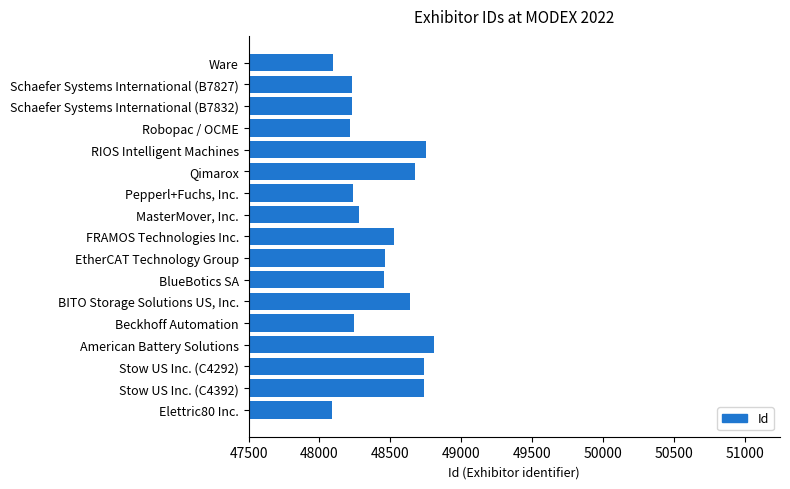

Approximately how many times larger is the value at Ware compared to Stow US Inc. (C4292)?

1.0